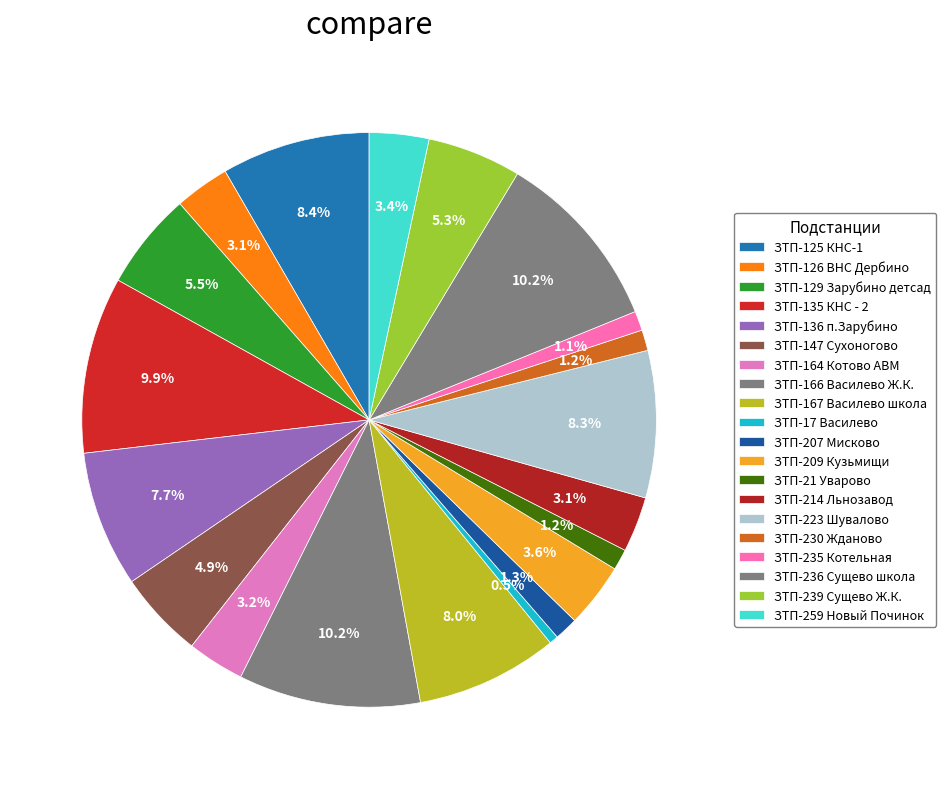

To the nearest percent, what percentage of the pie is ЗТП-167 Василево школа?

8%